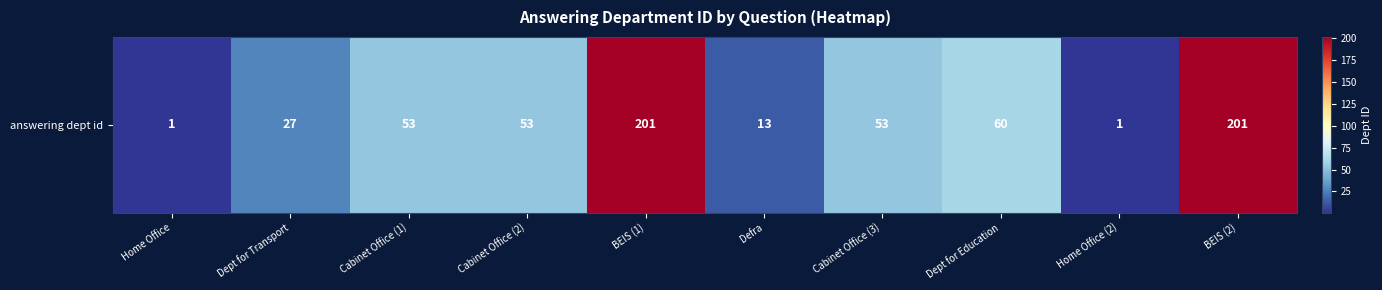

Which category has the lowest value across all series?

Home Office